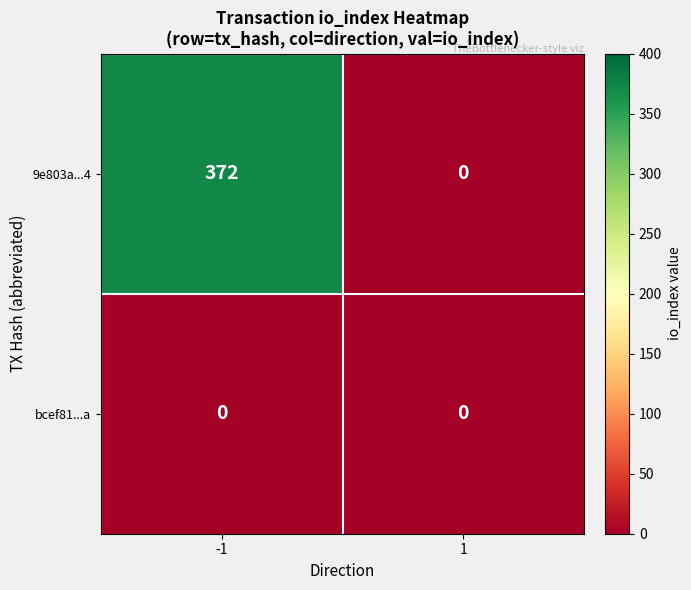

What is the average value of the 9e803a...4 series?

186